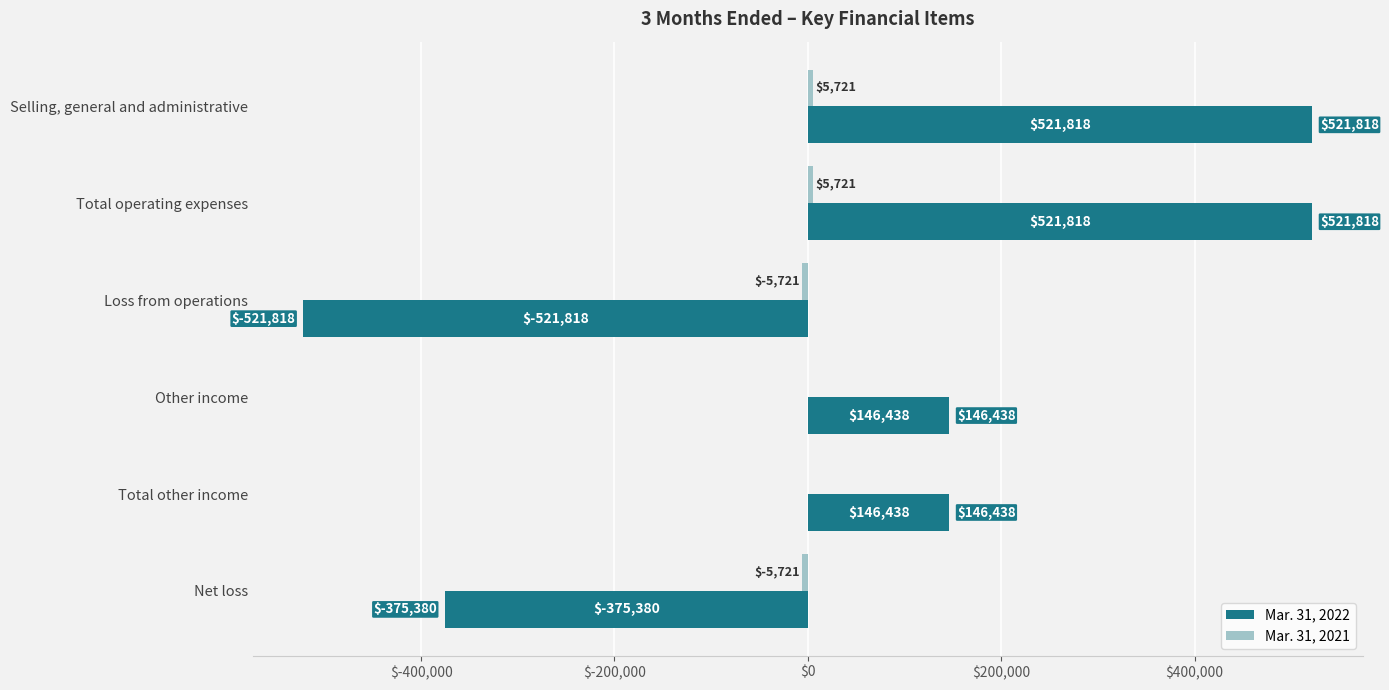

Which series changed the most between Total operating expenses and Other income?

Mar. 31, 2022